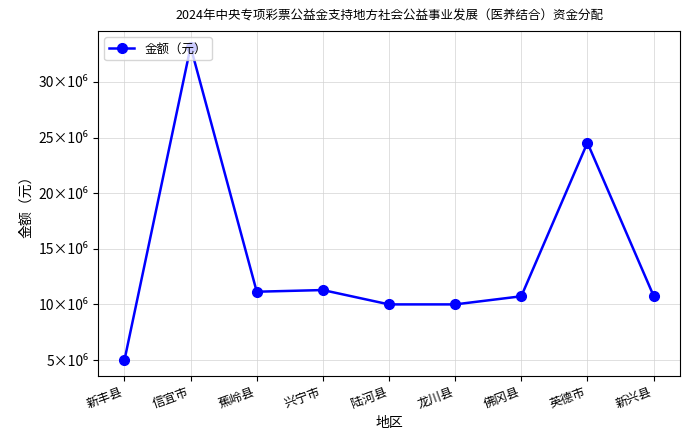

Does the chart have visible grid lines?

Yes